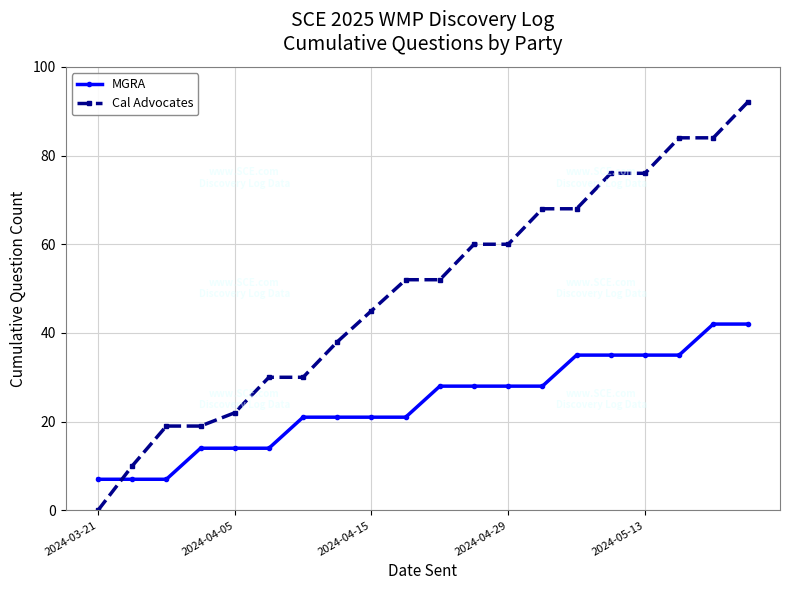

Which series has the largest range (max minus min)?

Cal Advocates